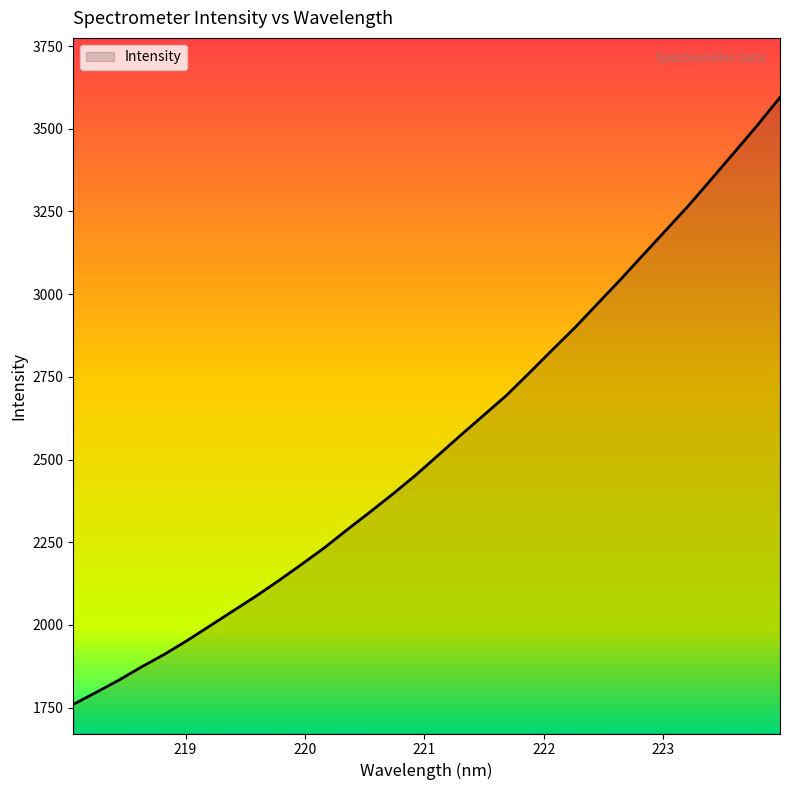

What is the maximum value shown in the chart?

3594.9